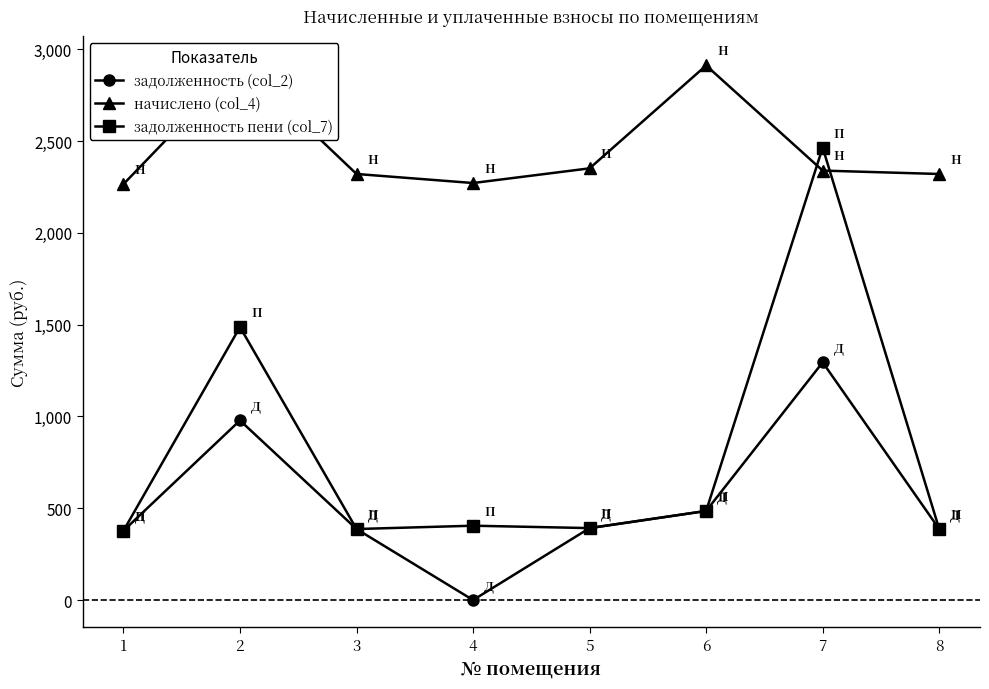

True or false: начислено (col_4) and задолженность (col_2) intersect in this chart.

False